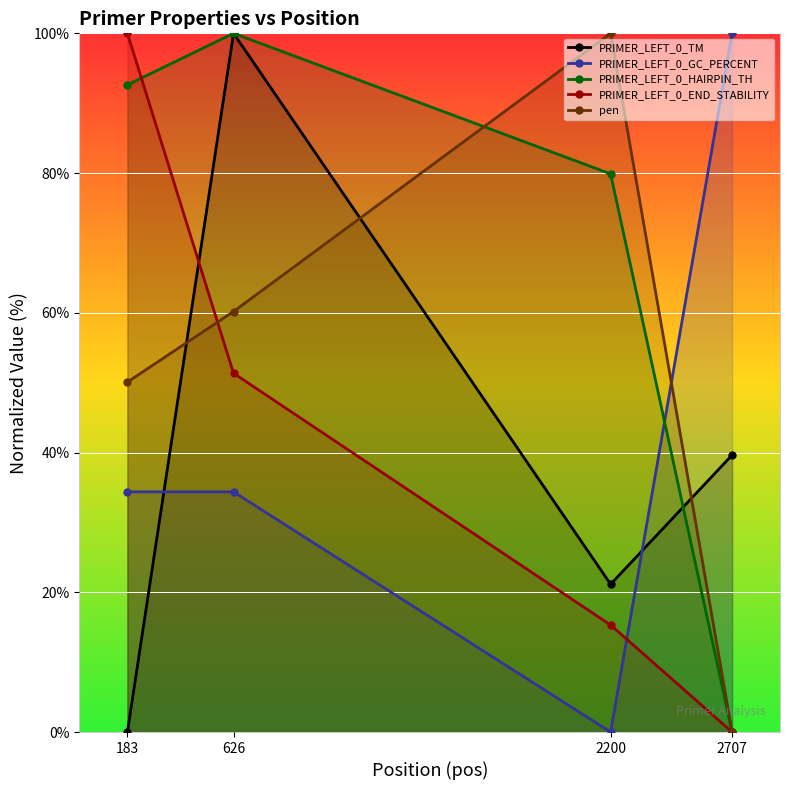

Is the value of PRIMER_LEFT_0_HAIRPIN_TH at 2707 greater than the value of PRIMER_LEFT_0_END_STABILITY at 2200?

No